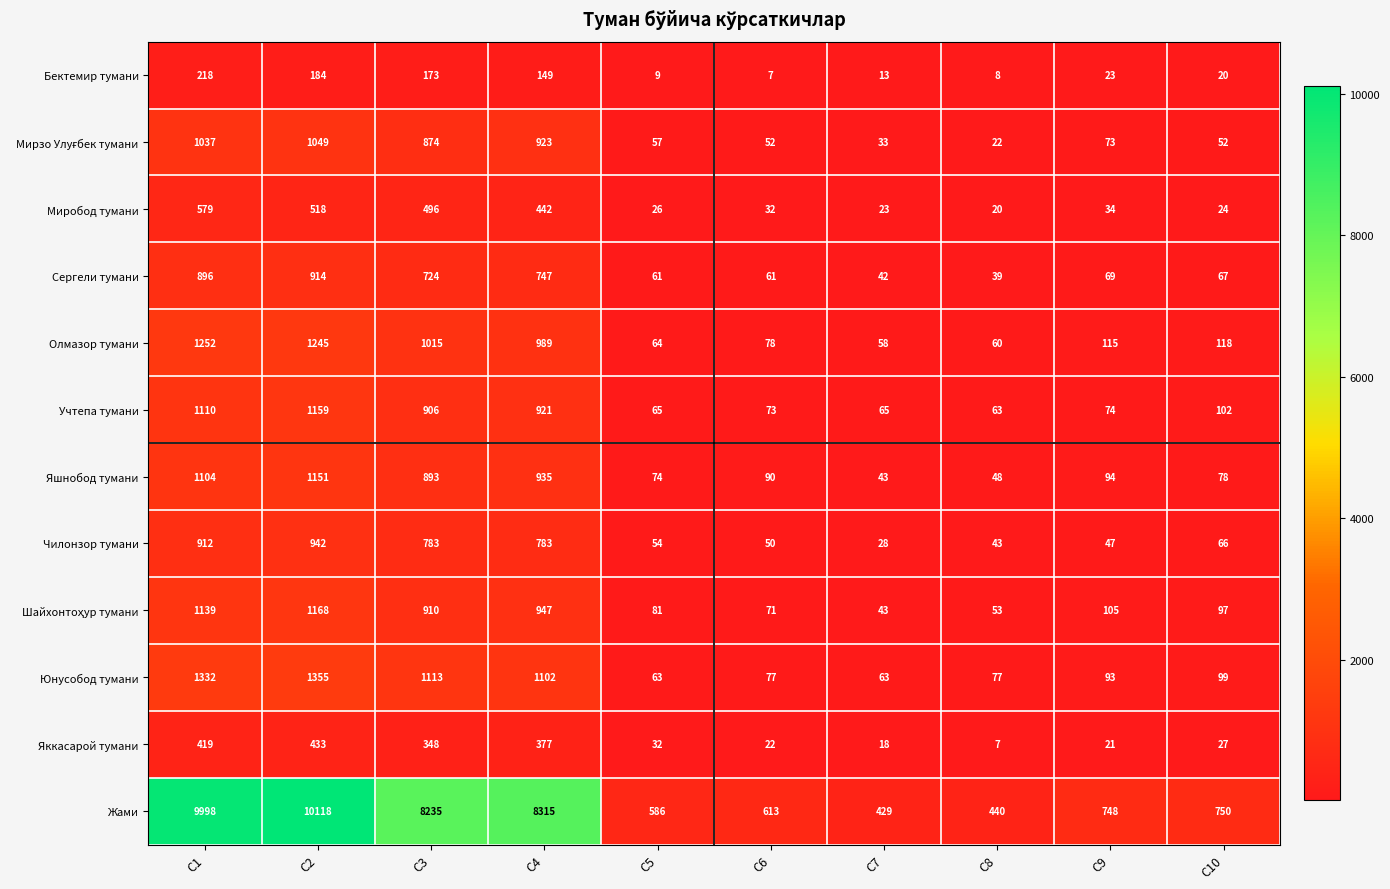

At which category is the sum across all series the highest?

C2